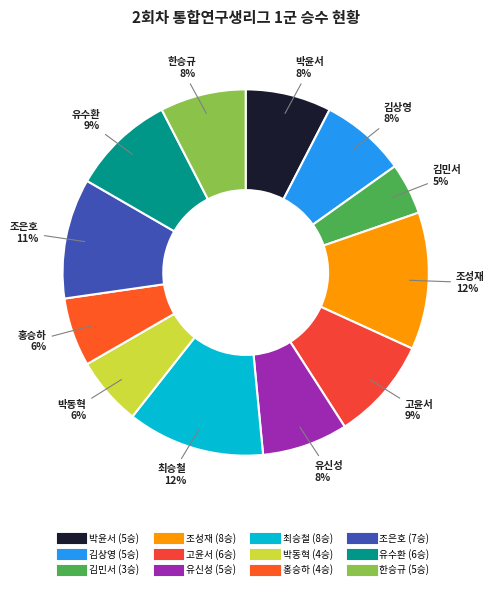

Is there a majority slice in this chart?

No